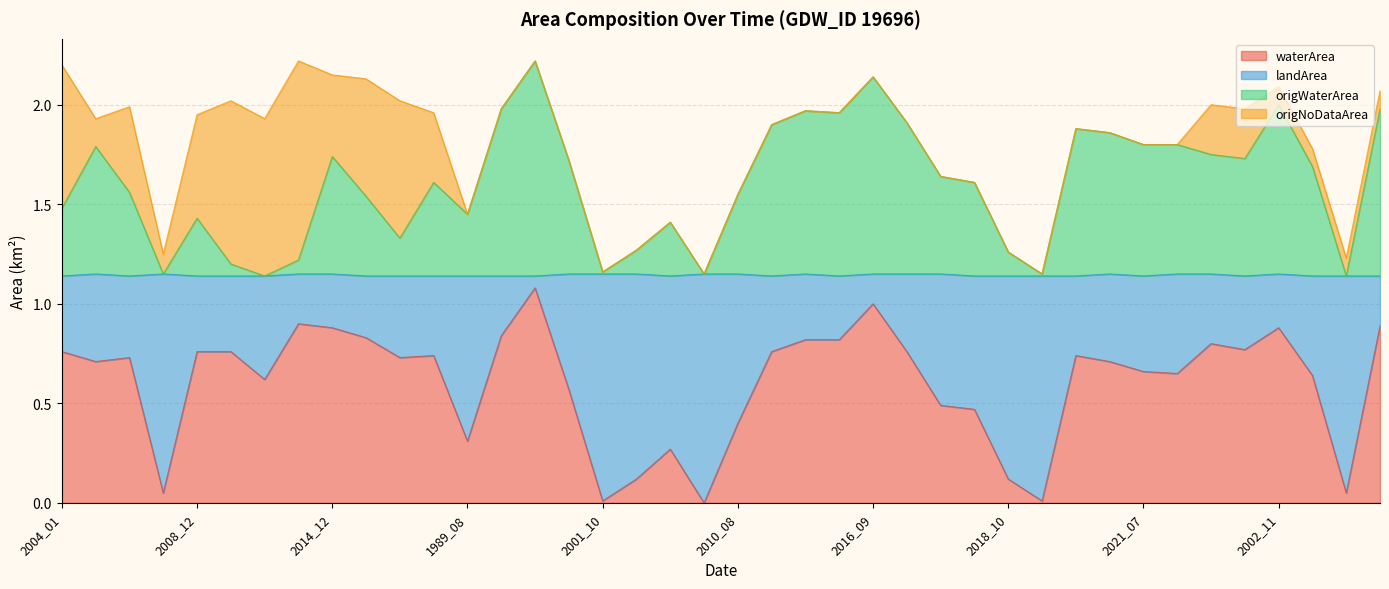

Which category has the highest value across all series?

1994_10